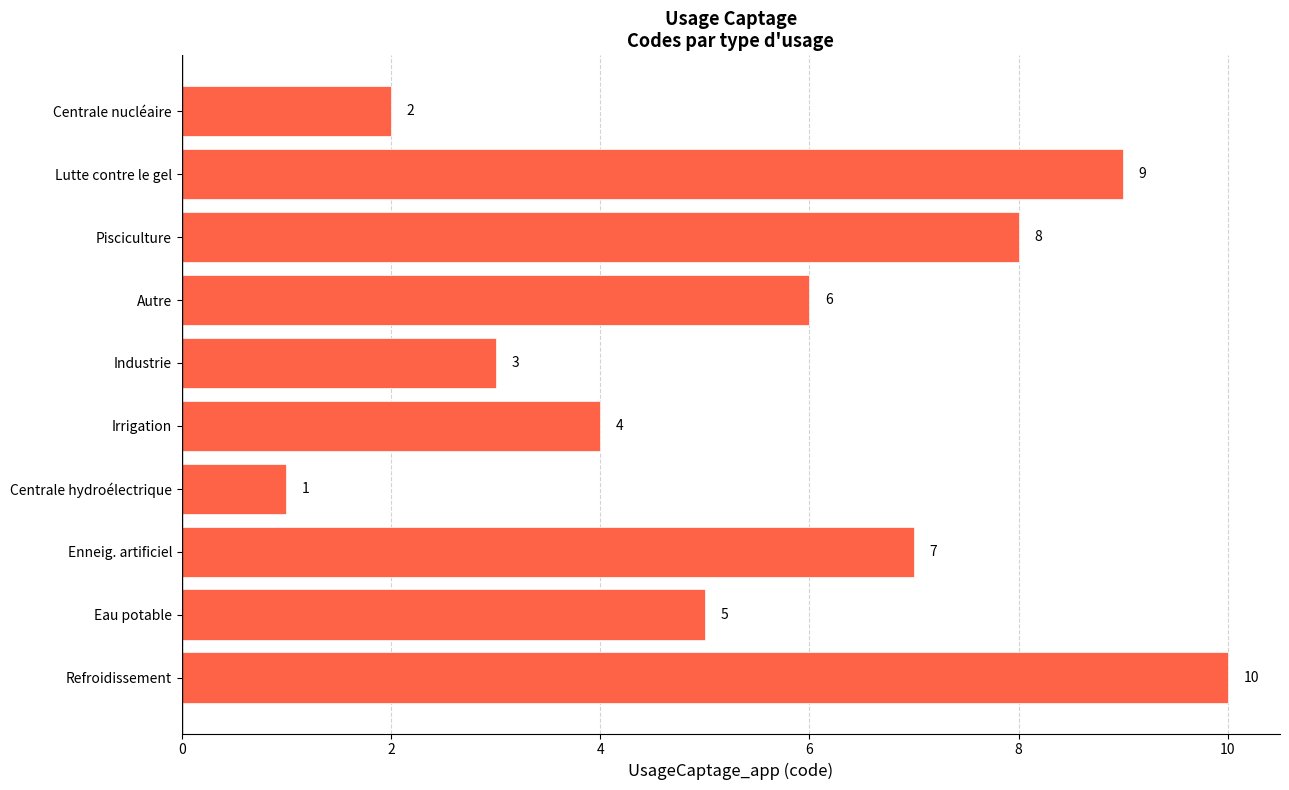

How many values are between 3 and 8?

6